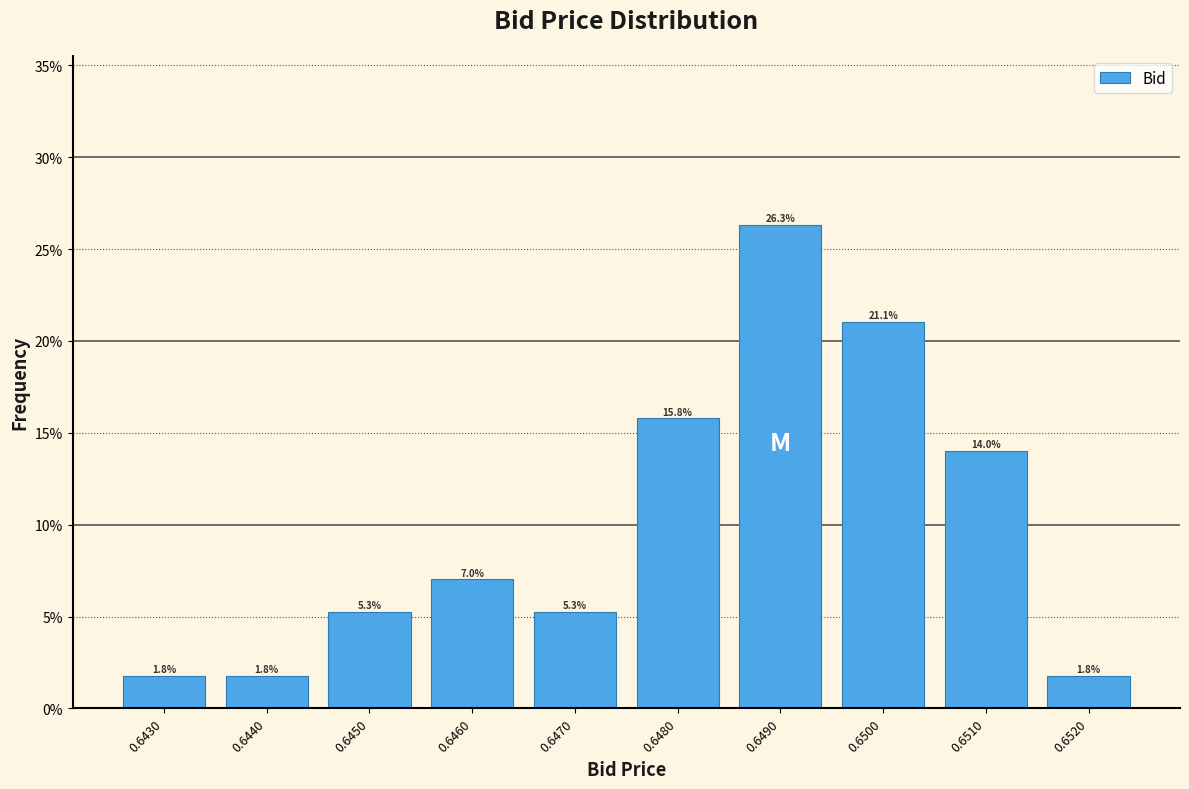

Reading right to left, transcribe all the data shown in this chart.

1.8	14.0	21.1	26.3	15.8	5.3	7.0	5.3	1.8	1.8